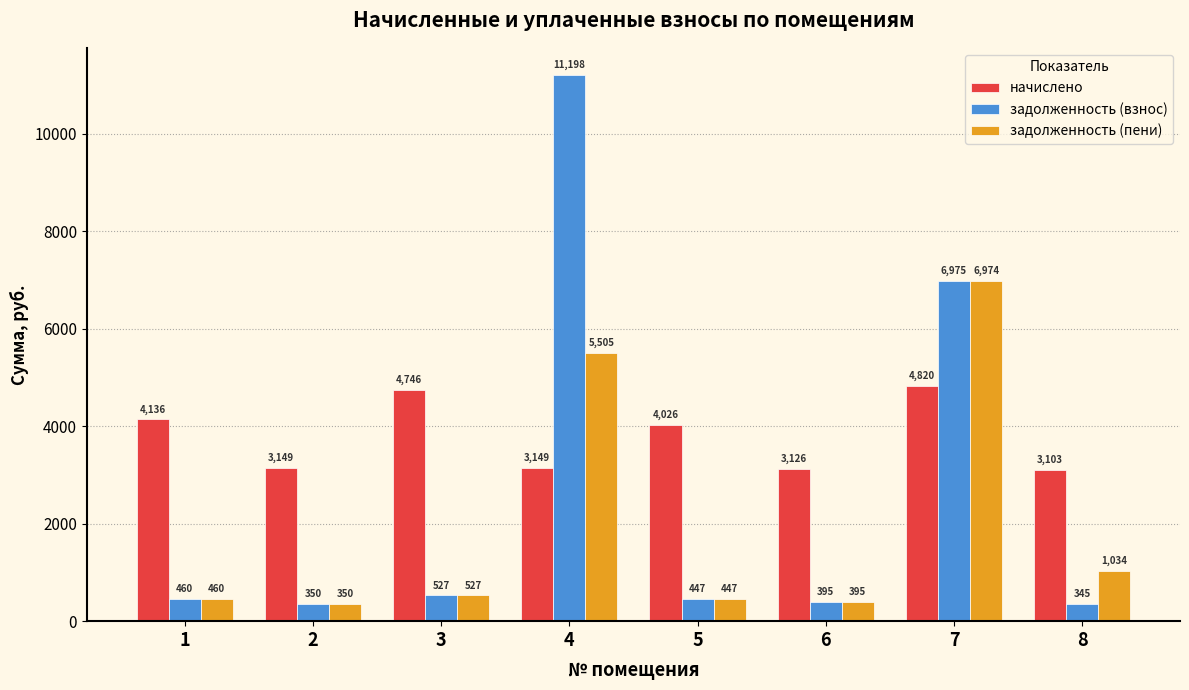

Which series has the widest spread of values?

задолженность (взнос)